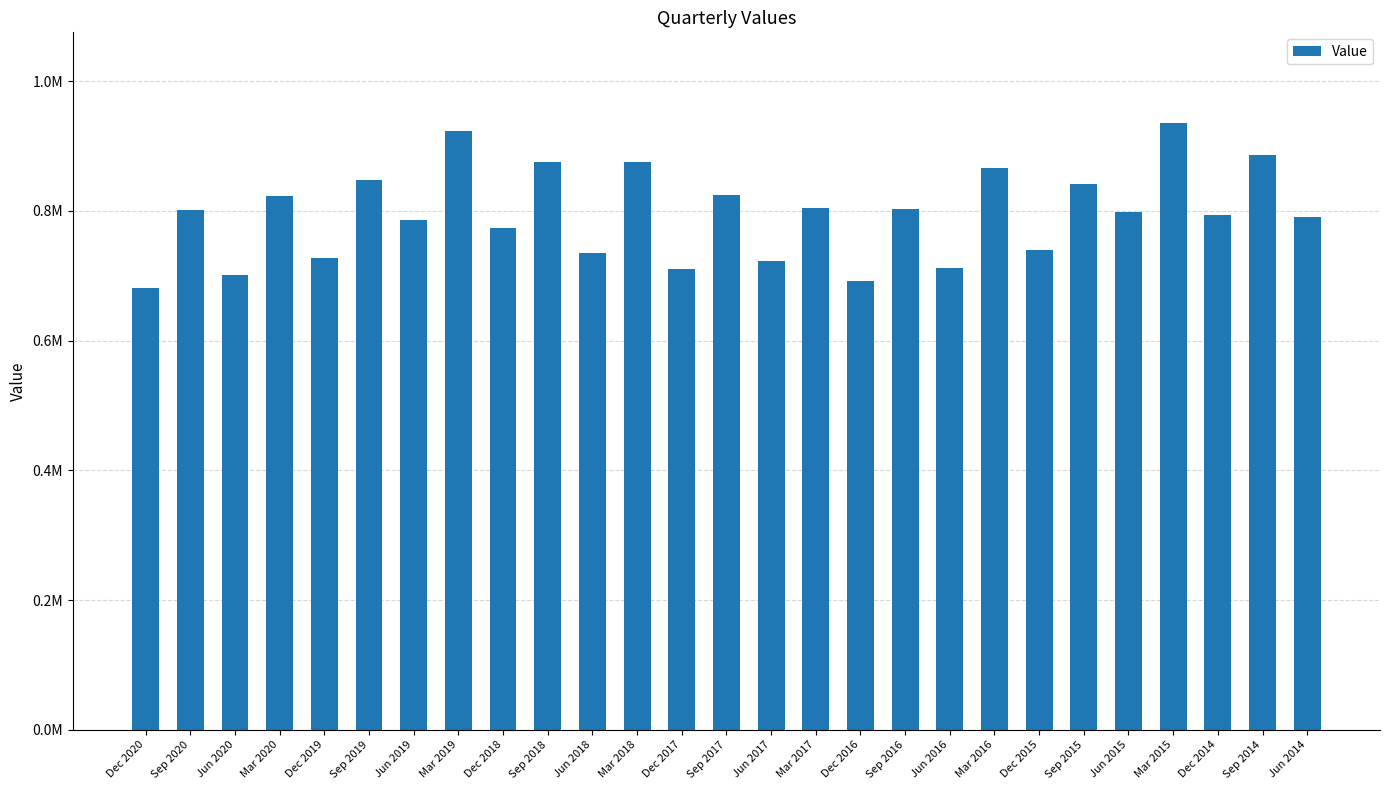

What is the ratio of the value at Dec 2017 to the value at Dec 2016?

1.0